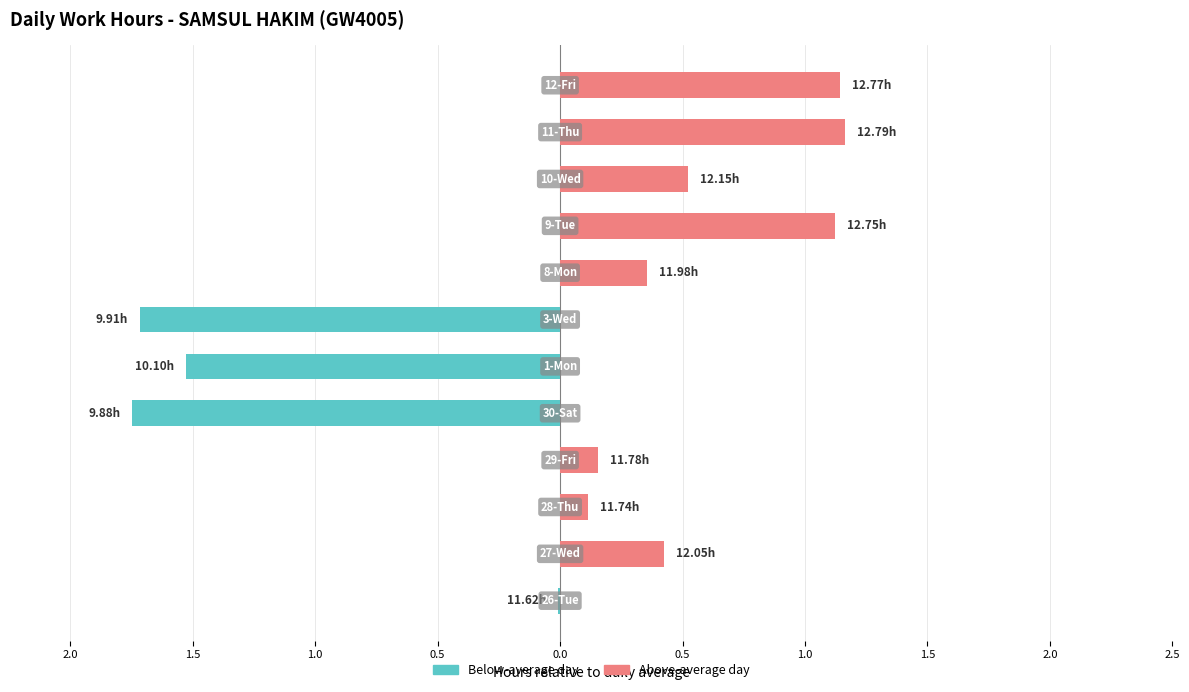

At how many categories does at least one series exceed 0?

8